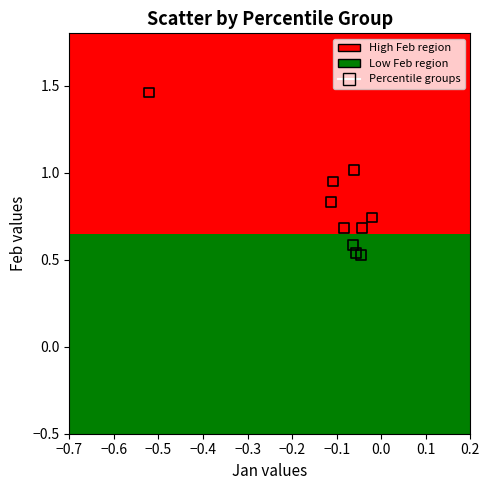

How many points are shown in the scatter plot?

10